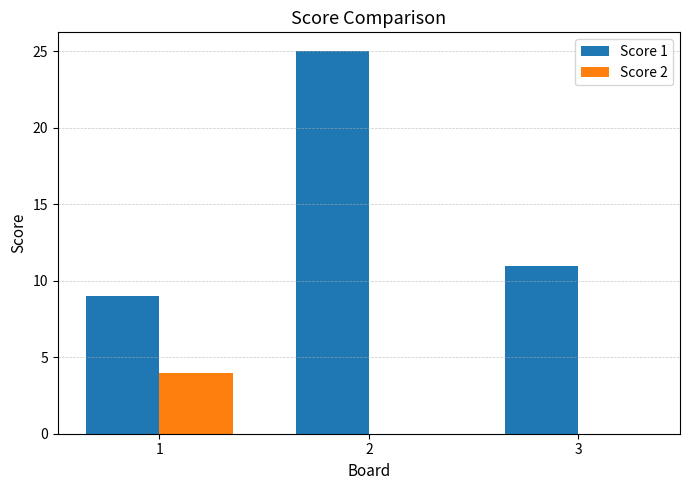

What is the total value across all series at 3?

11